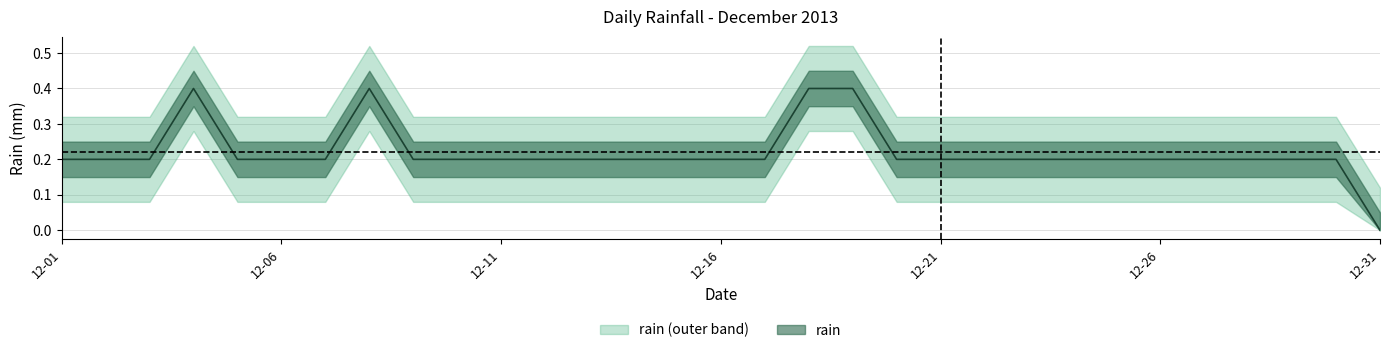

How many values are between 0 and 1?

31